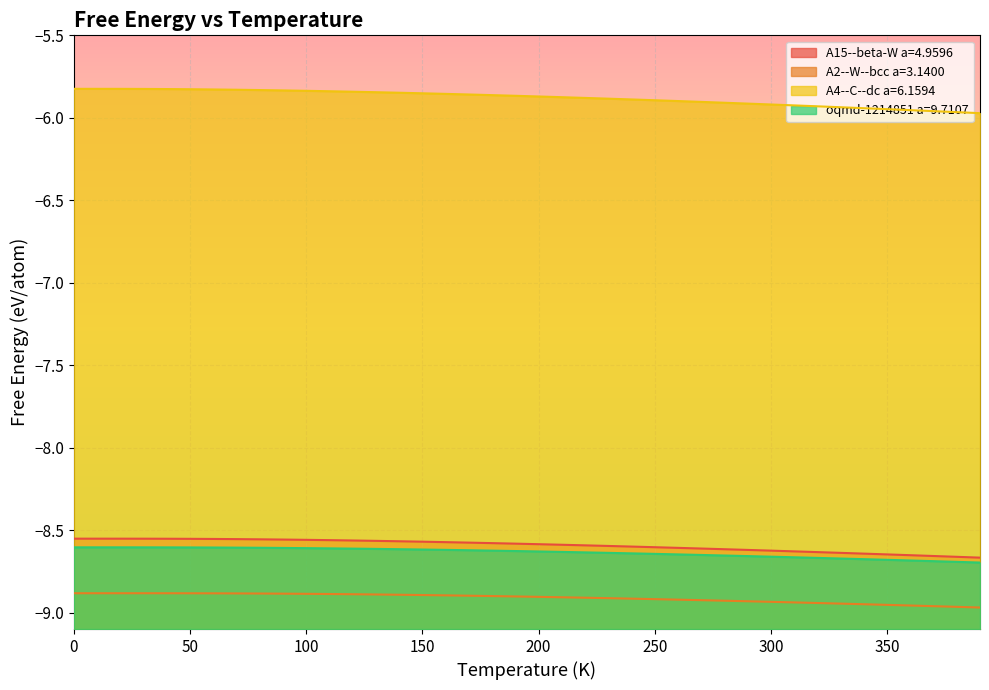

True or false: A2--W--bcc a=3.1400 and A4--C--dc a=6.1594 intersect in this chart.

False